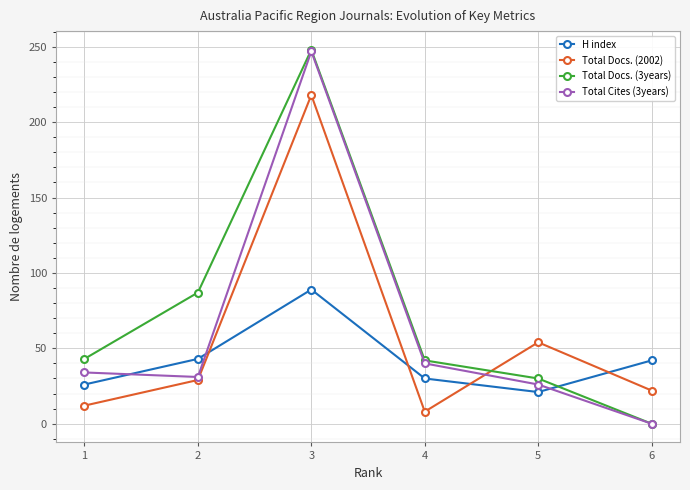

The Total Docs. (3years) series shows 14 at 5. True or false?

False